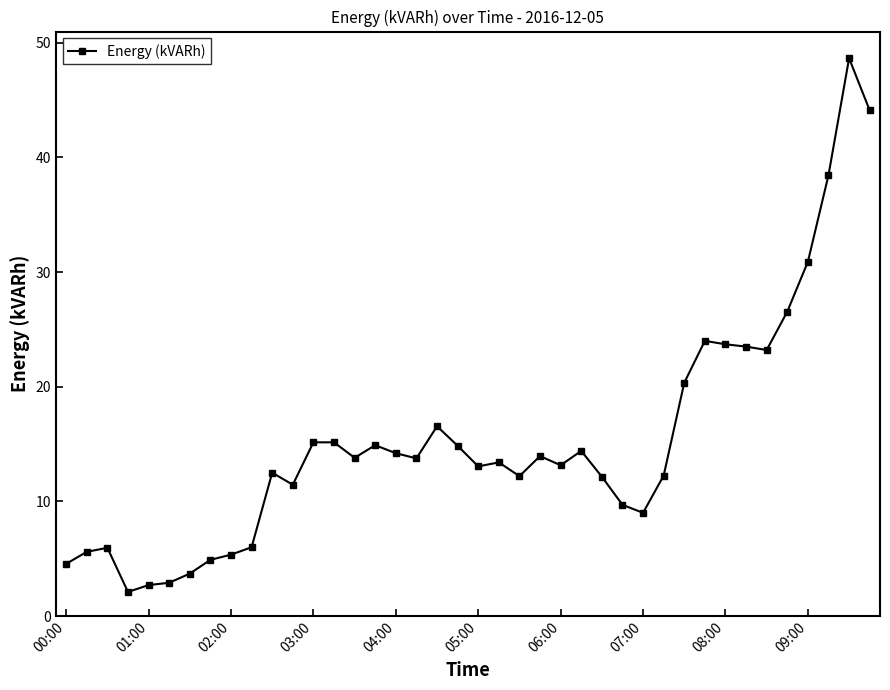

True or false: there are more than 2 points higher than both neighbors.

True